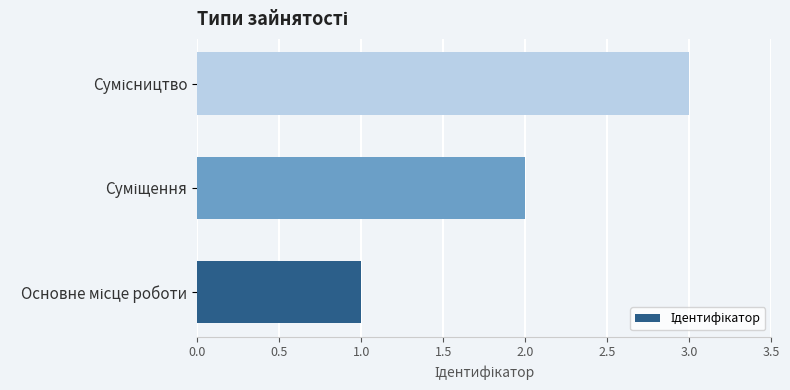

What is the sum of all values?

6